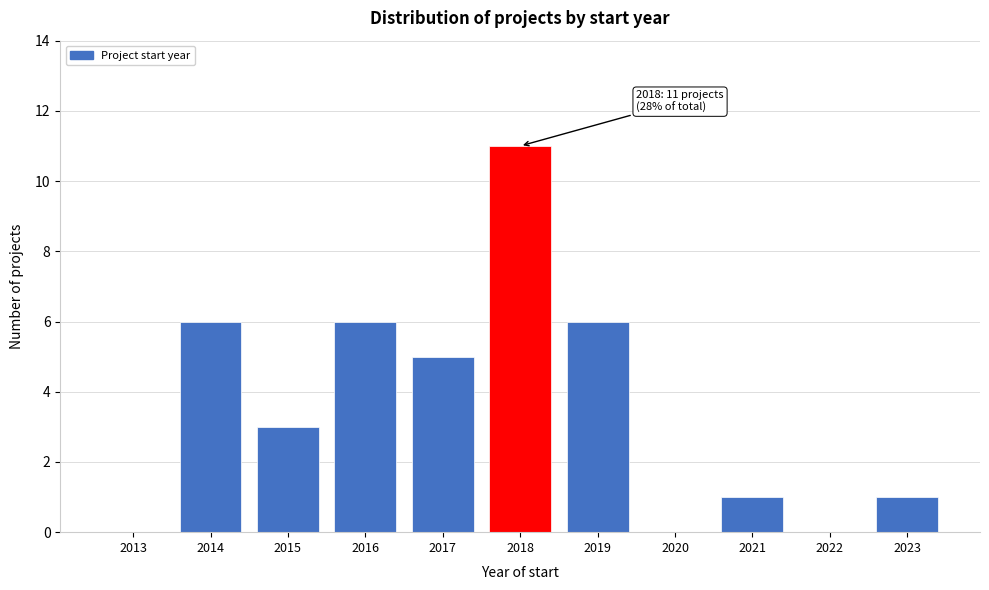

Reading left to right, transcribe all the data shown in this chart.

2013=0	2014=6	2015=3	2016=6	2017=5	2018=11	2019=6	2020=0	2021=1	2022=0	2023=1